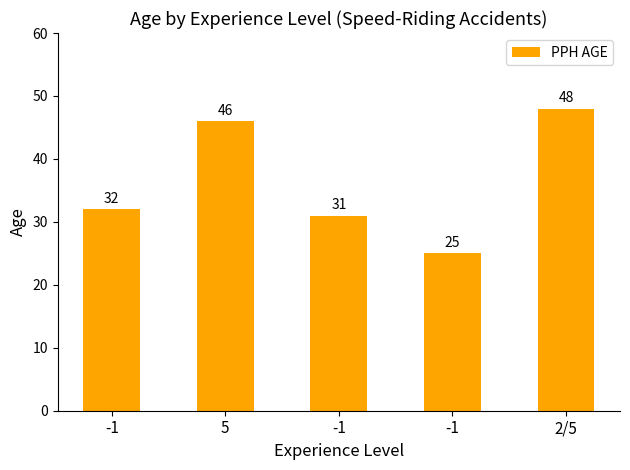

Reading left to right, transcribe all the data shown in this chart.

-1=32	5=46	-1=31	-1=25	2/5=48